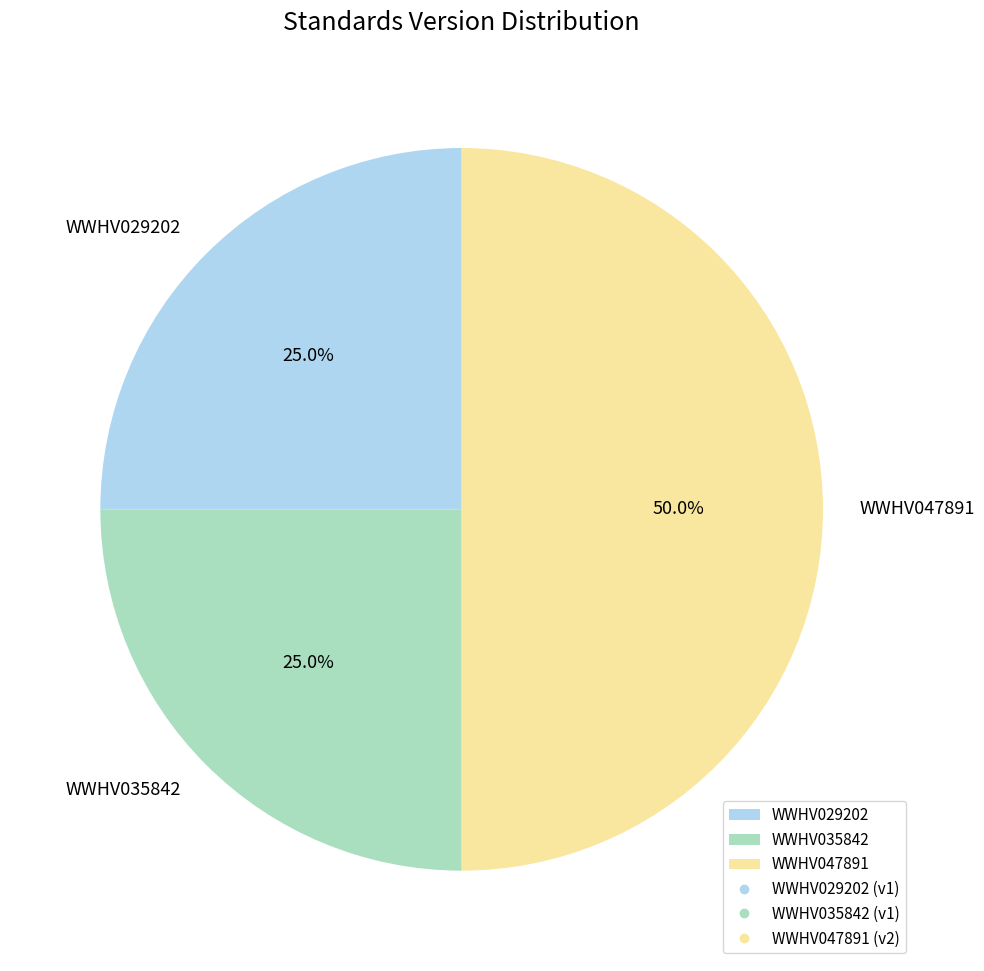

To the nearest percent, what percentage of the pie is WWHV035842?

25%